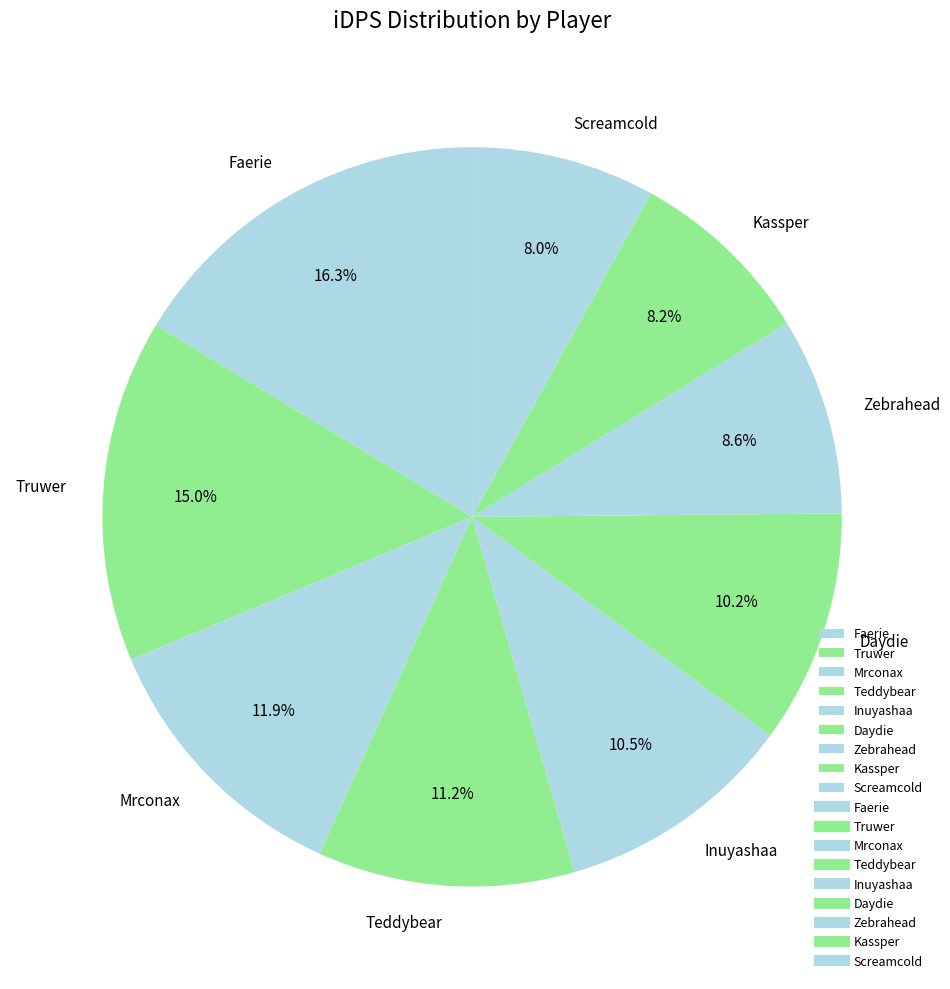

Do Kassper and Faerie together represent more than half of the pie?

No